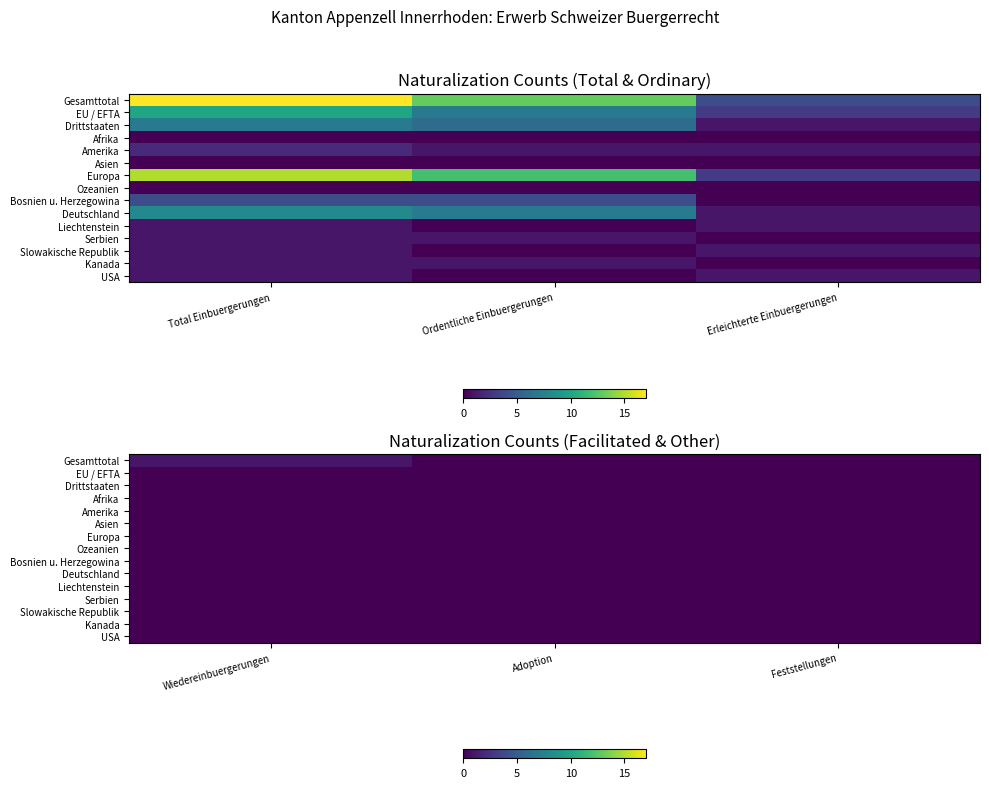

Rank the categories by Liechtenstein value from highest to lowest.

Wiedereinbuergerungen, Adoption, Feststellungen